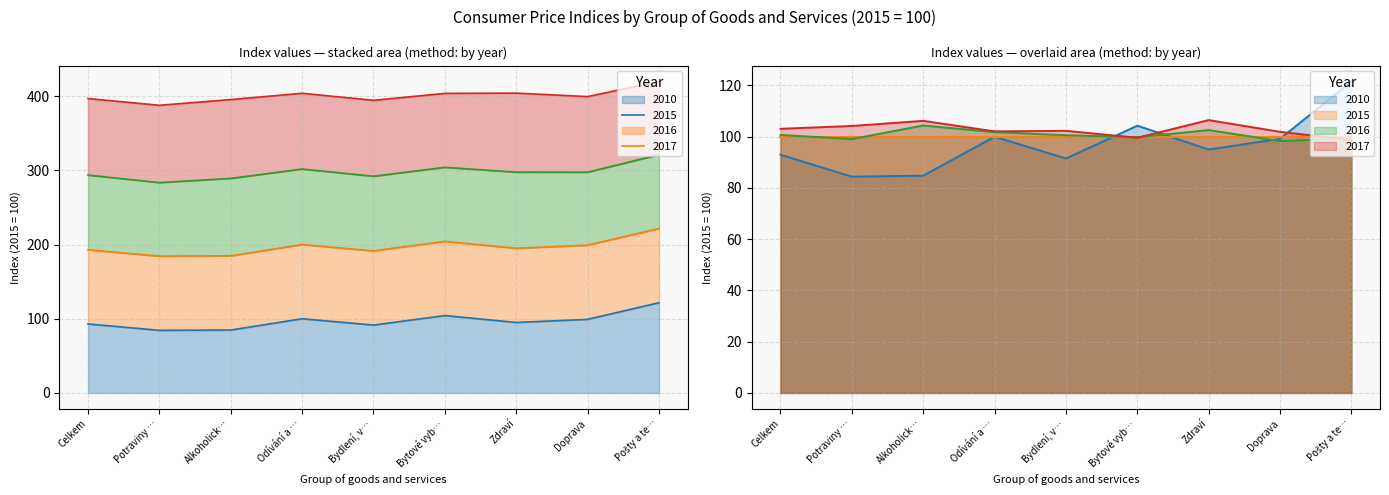

At which category is the sum across all series the highest?

Pošty a te…